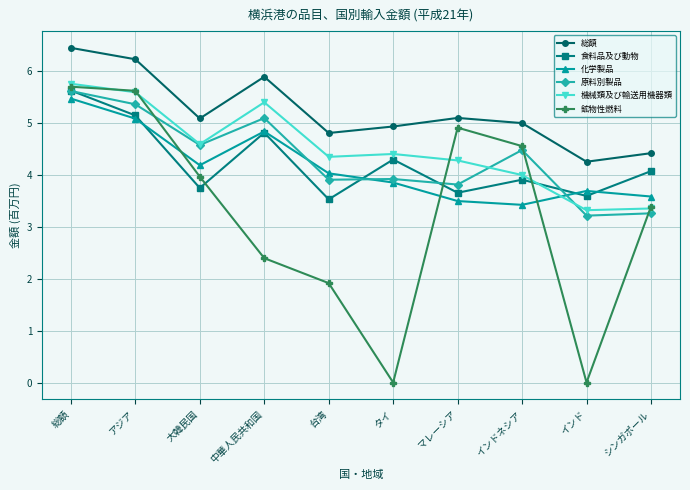

What is the label of the 9th point from the left?

インド